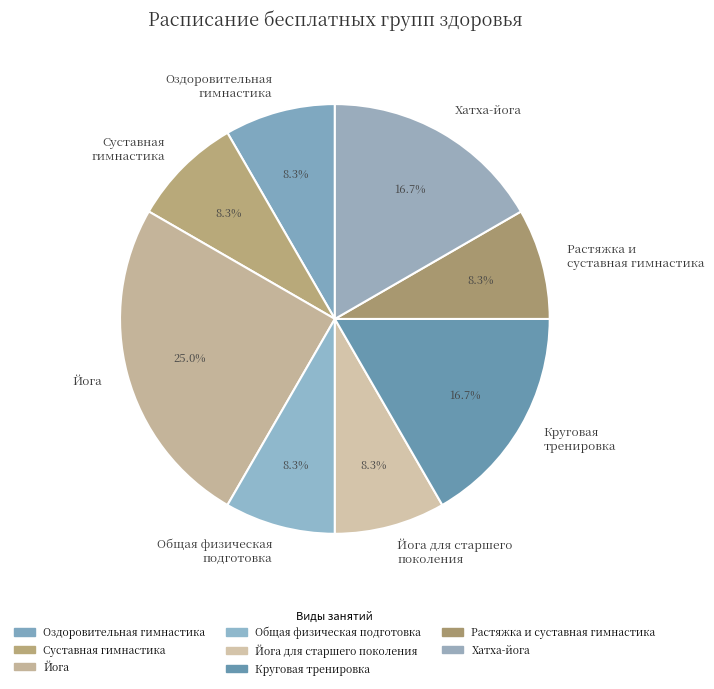

Does any single category account for the majority?

No